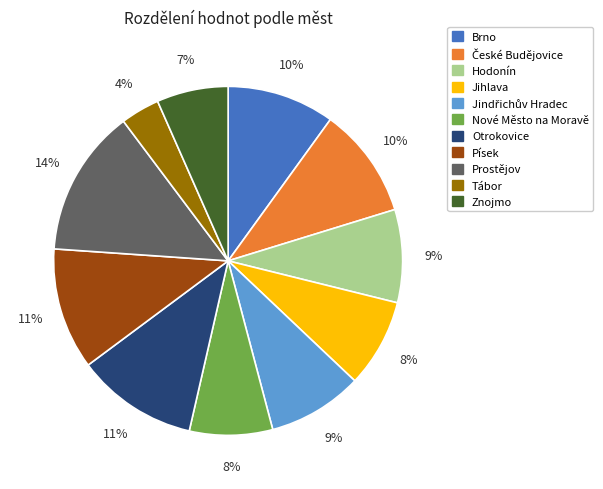

Which has a higher value, Tábor or Prostějov?

Prostějov